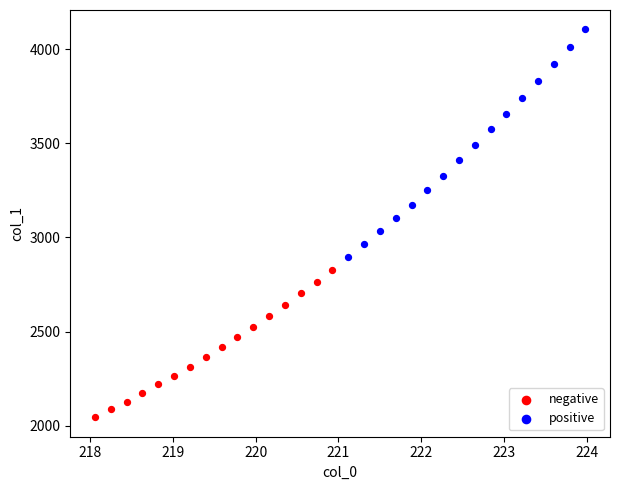

Which series contains the highest Y value?

positive